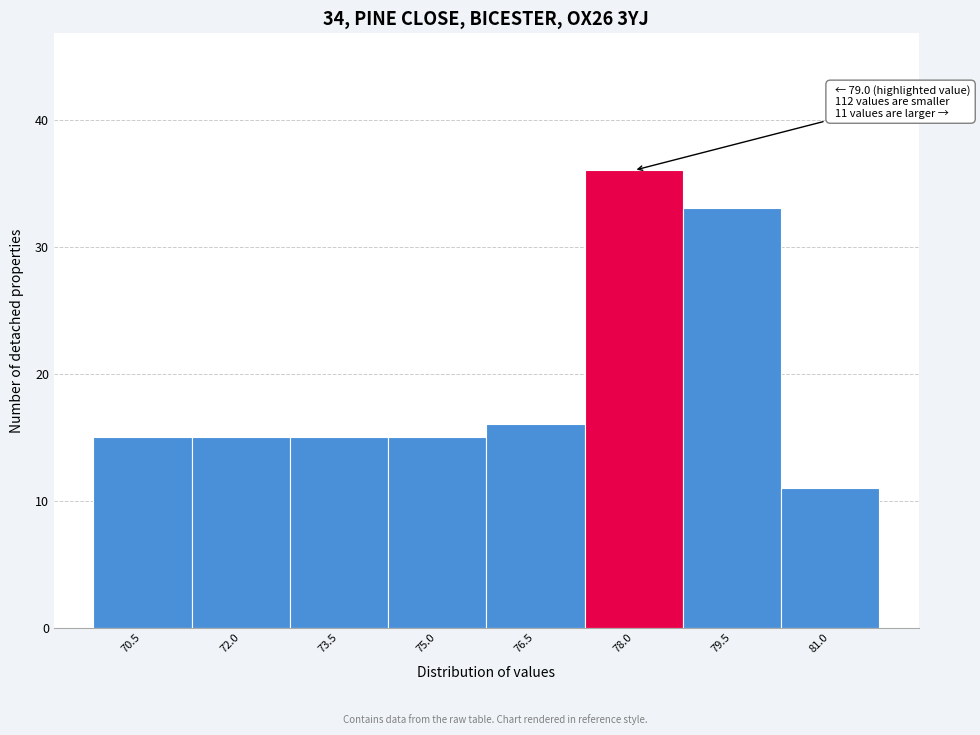

Reading left to right, list all the values displayed in this chart.

15	15	15	15	16	36	33	11